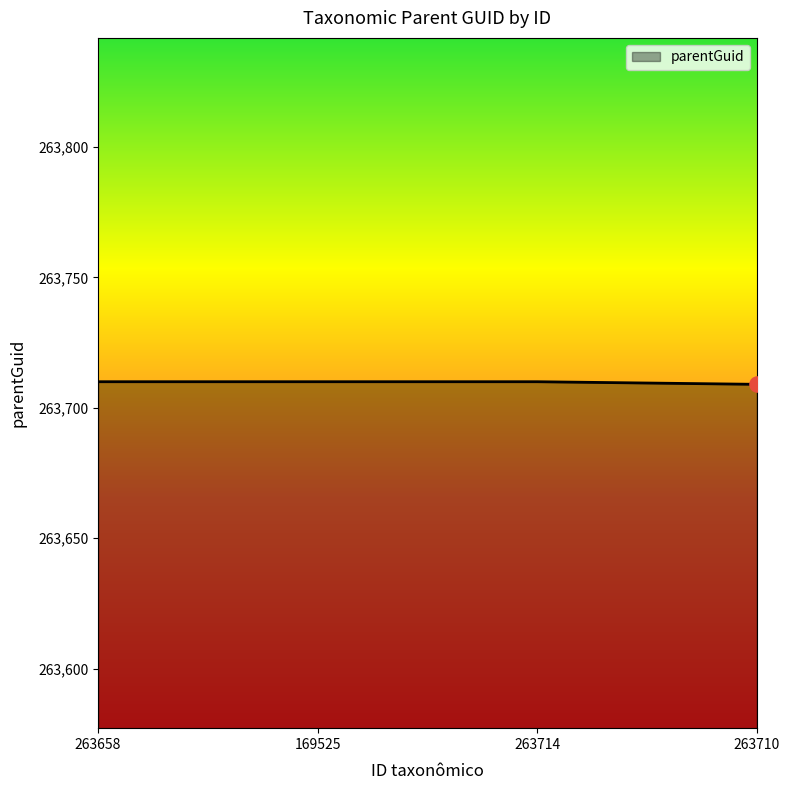

Approximately how many times larger is the value at 263658 compared to 263710?

1.0